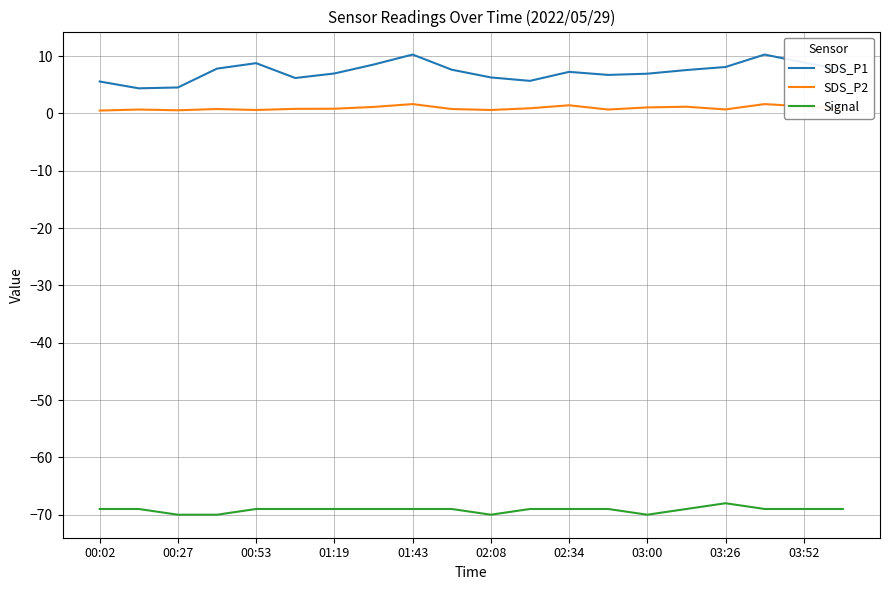

Which series has the largest total across all categories?

SDS_P1